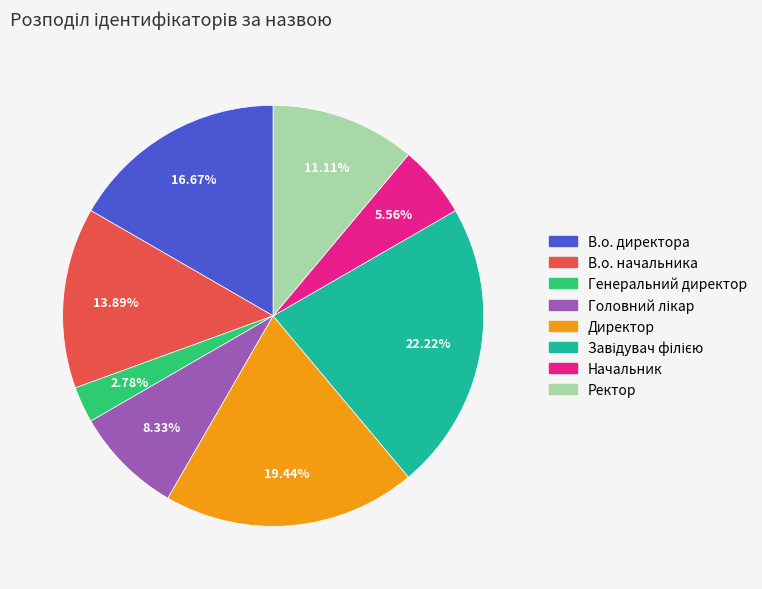

Do Директор and Ректор together represent more than half of the pie?

No